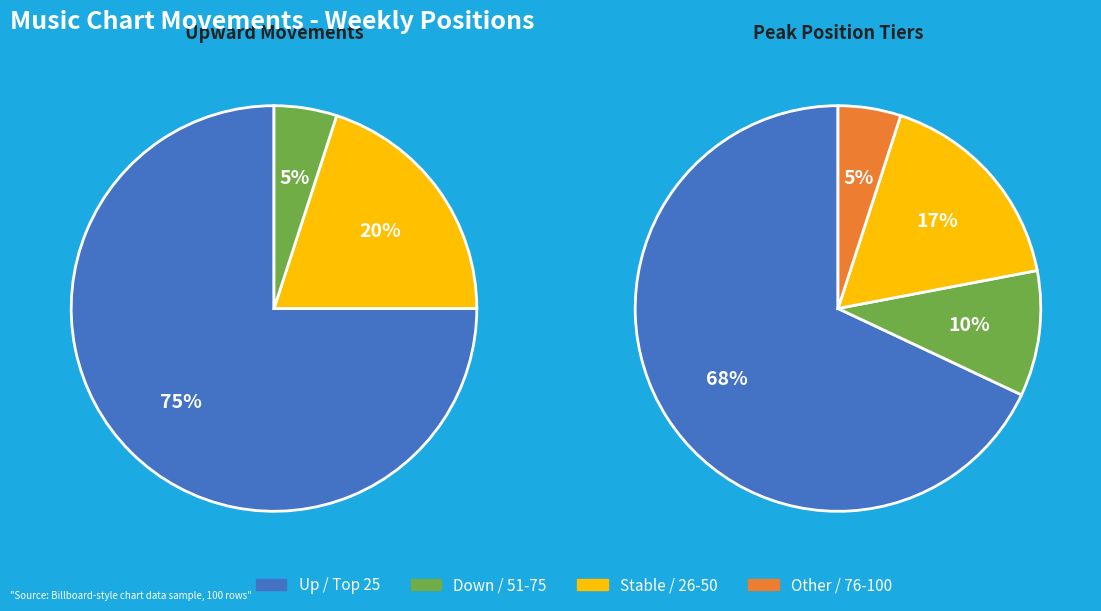

To the nearest percent, what percentage of the pie is up?

75%